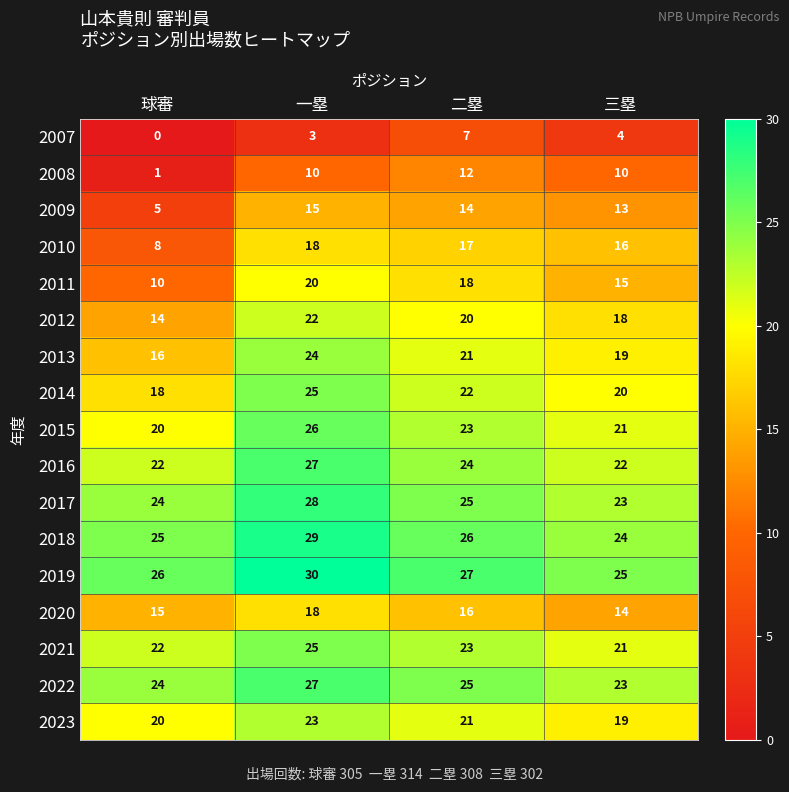

What is the total value across all series at 三塁?

307